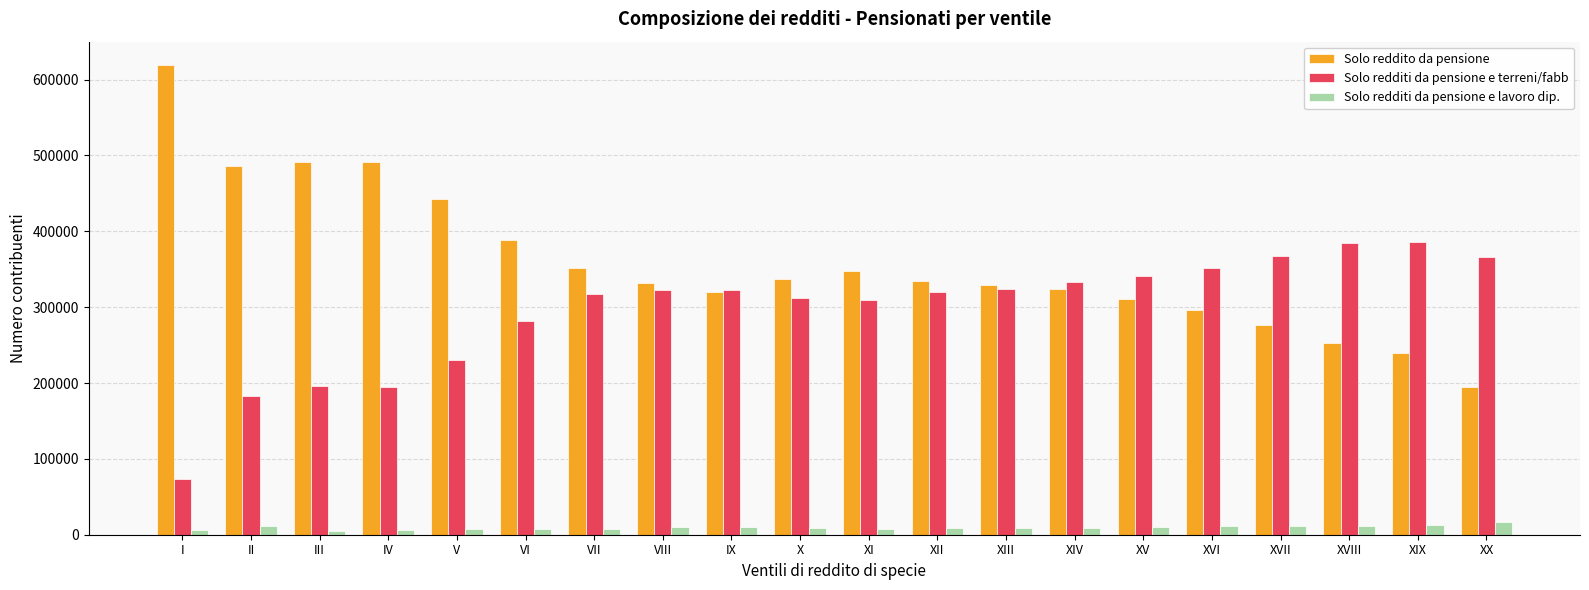

What is the spread (max minus min) of values at III?

485830